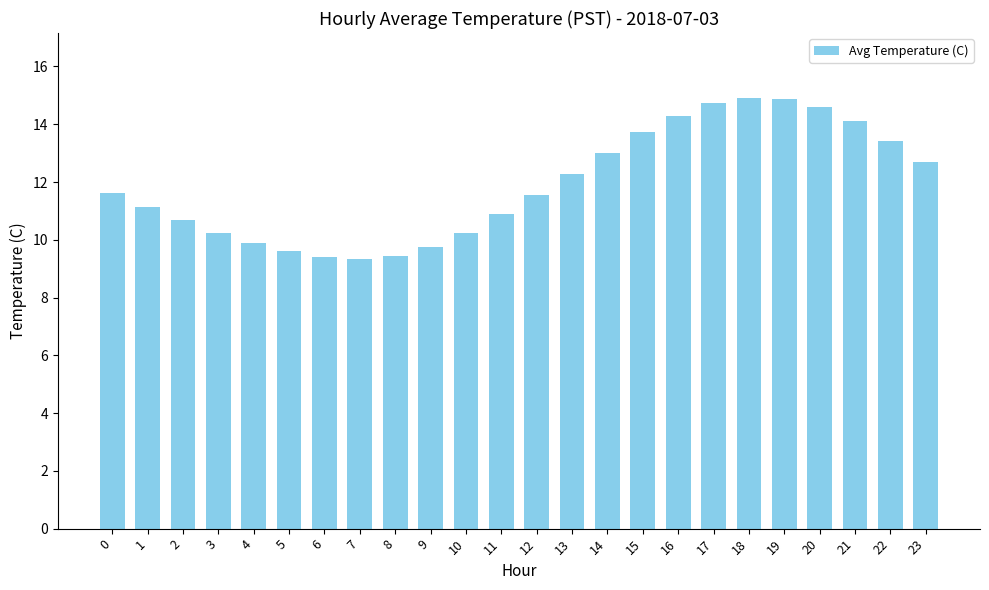

Which has a higher value, 13 or 18?

18